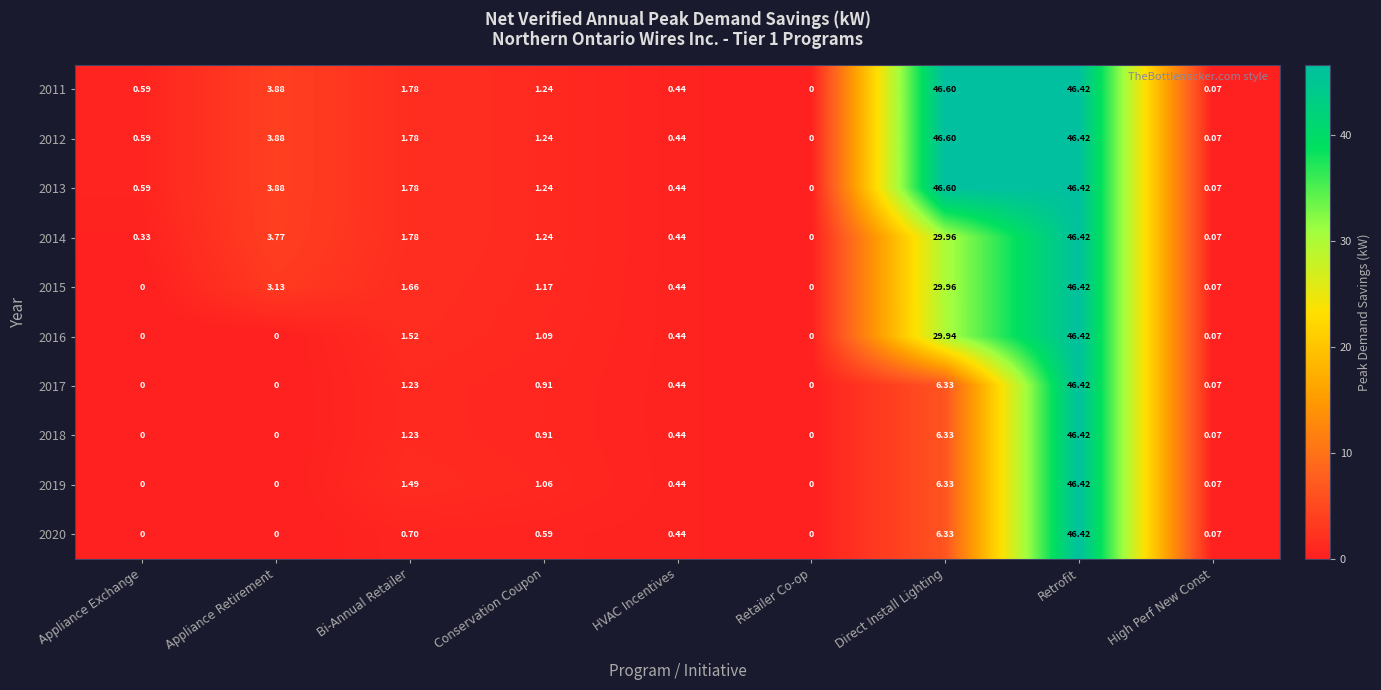

At which category is the sum across all series the highest?

Retrofit